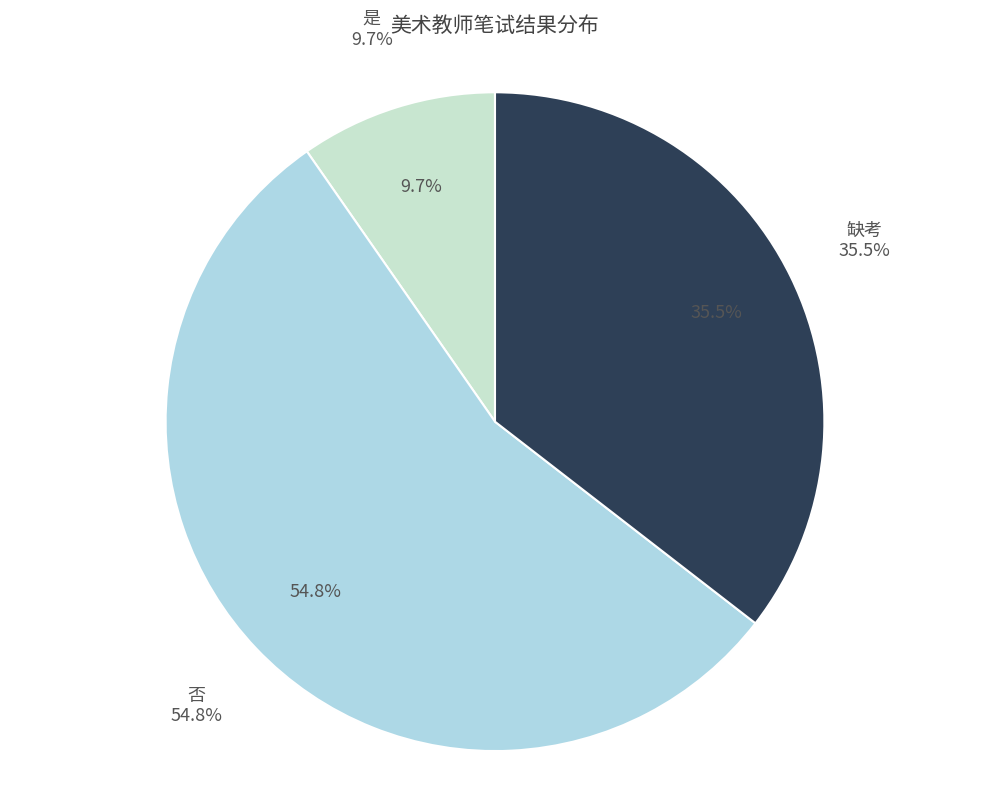

What percentage is the 缺考 slice, to the nearest percent?

35%